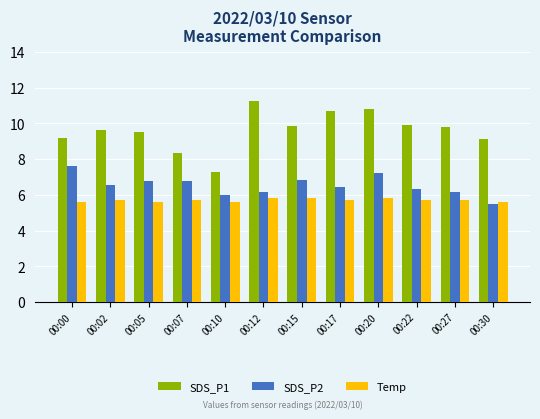

List the series in order of their overall mean, highest first.

SDS_P1, SDS_P2, Temp